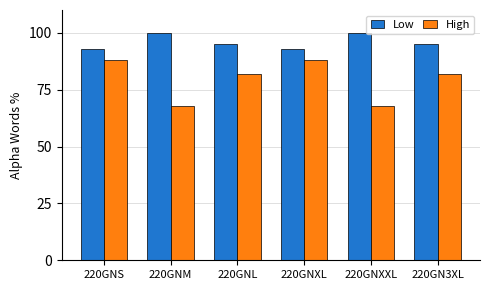

Which series has the widest spread of values?

High